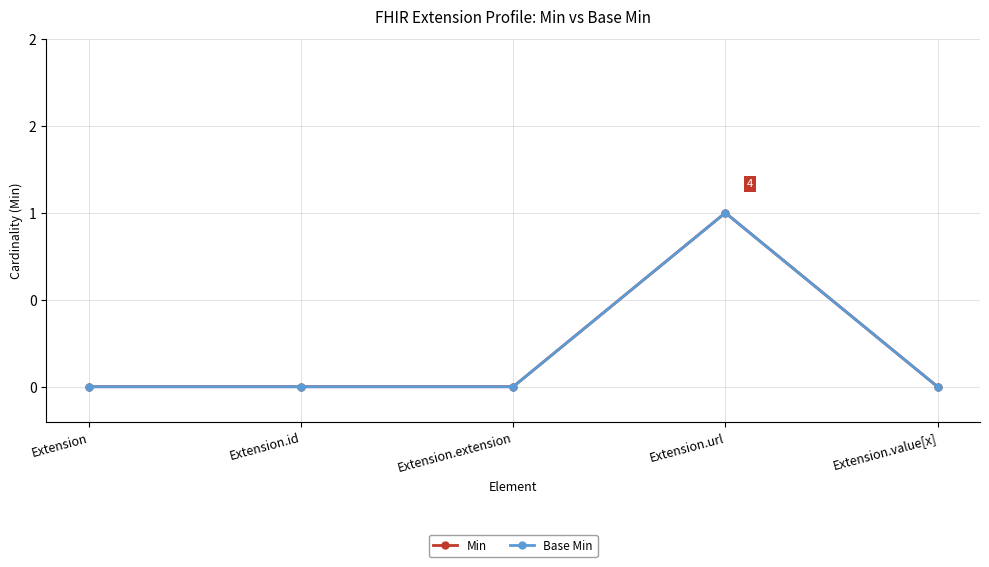

Is this an area chart (filled region under the line)?

No